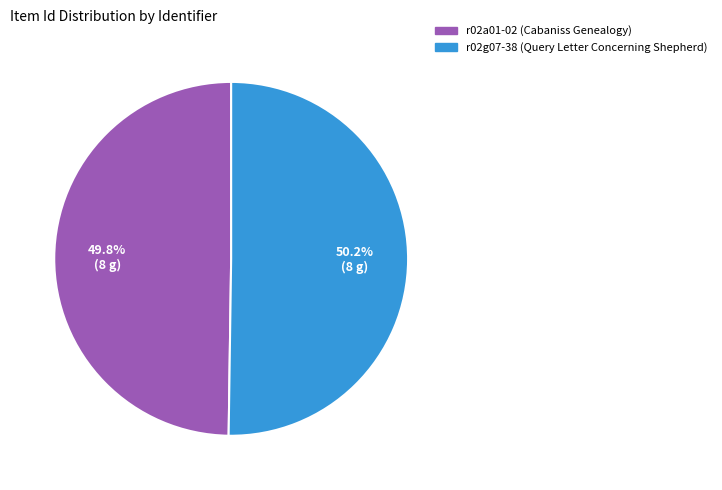

Is there a majority slice in this chart?

Yes